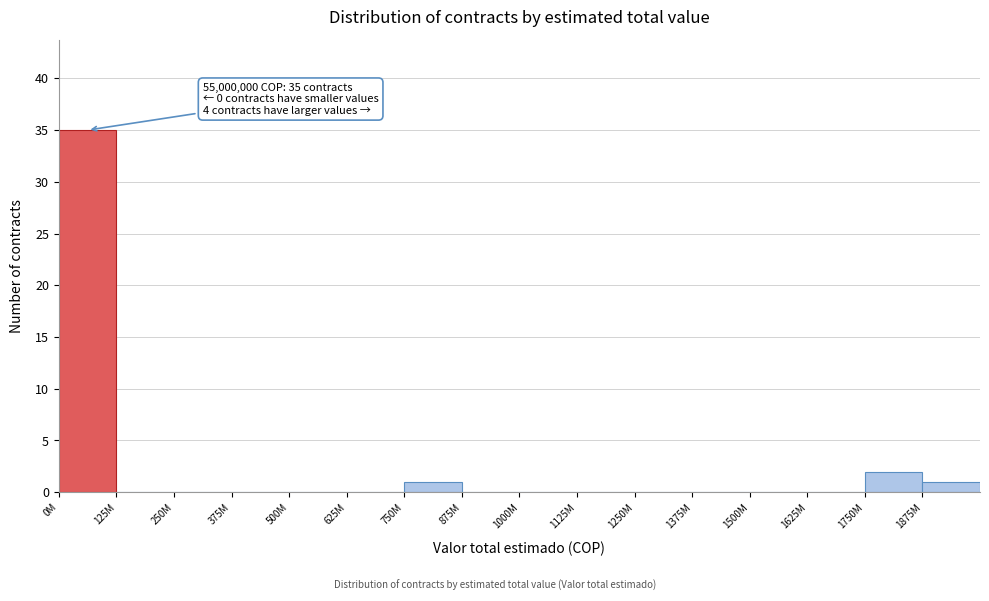

Reading right to left, transcribe all the data shown in this chart.

1875M=1	1750M=2	1625M=0	1500M=0	1375M=0	1250M=0	1125M=0	1000M=0	875M=0	750M=1	625M=0	500M=0	375M=0	250M=0	125M=0	0M=35